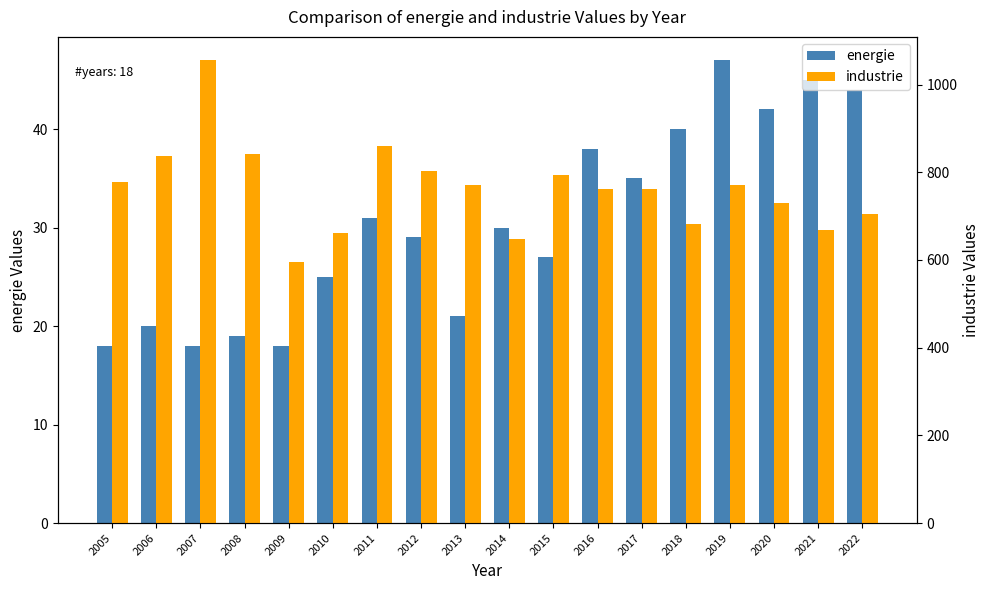

List the labels in order of industrie value, largest first.

2007, 2011, 2008, 2006, 2012, 2015, 2005, 2013, 2019, 2016, 2017, 2020, 2022, 2018, 2021, 2010, 2014, 2009